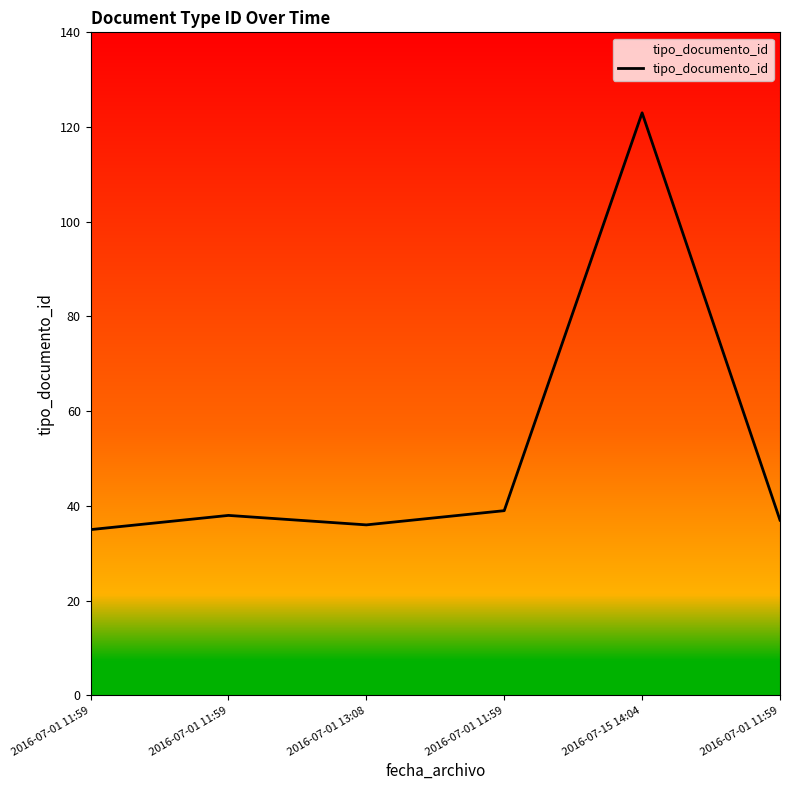

Which category has the lowest value across all series?

2016-07-01 11:59